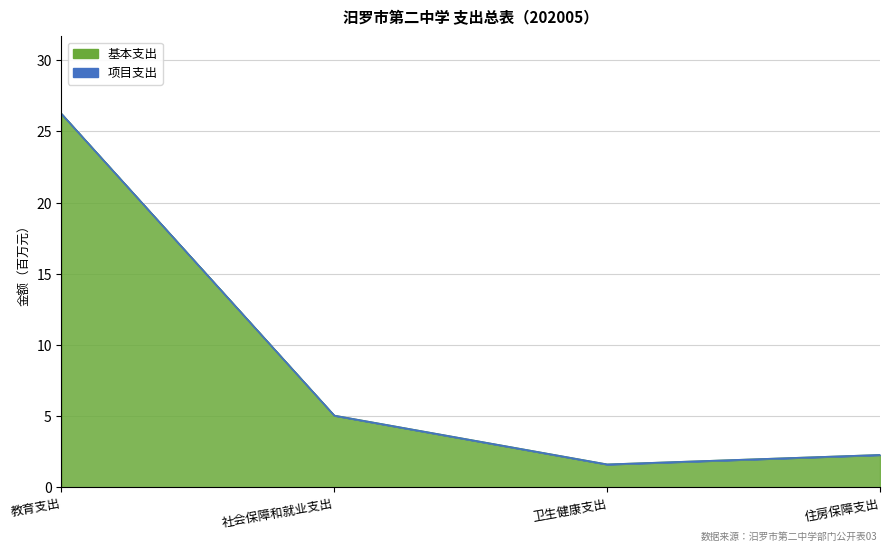

Rank the categories by value from highest to lowest.

教育支出, 社会保障和就业支出, 住房保障支出, 卫生健康支出